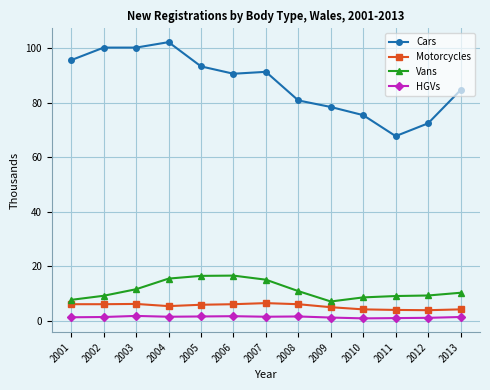

True or false: Vans has more than 0 interior local peaks.

True